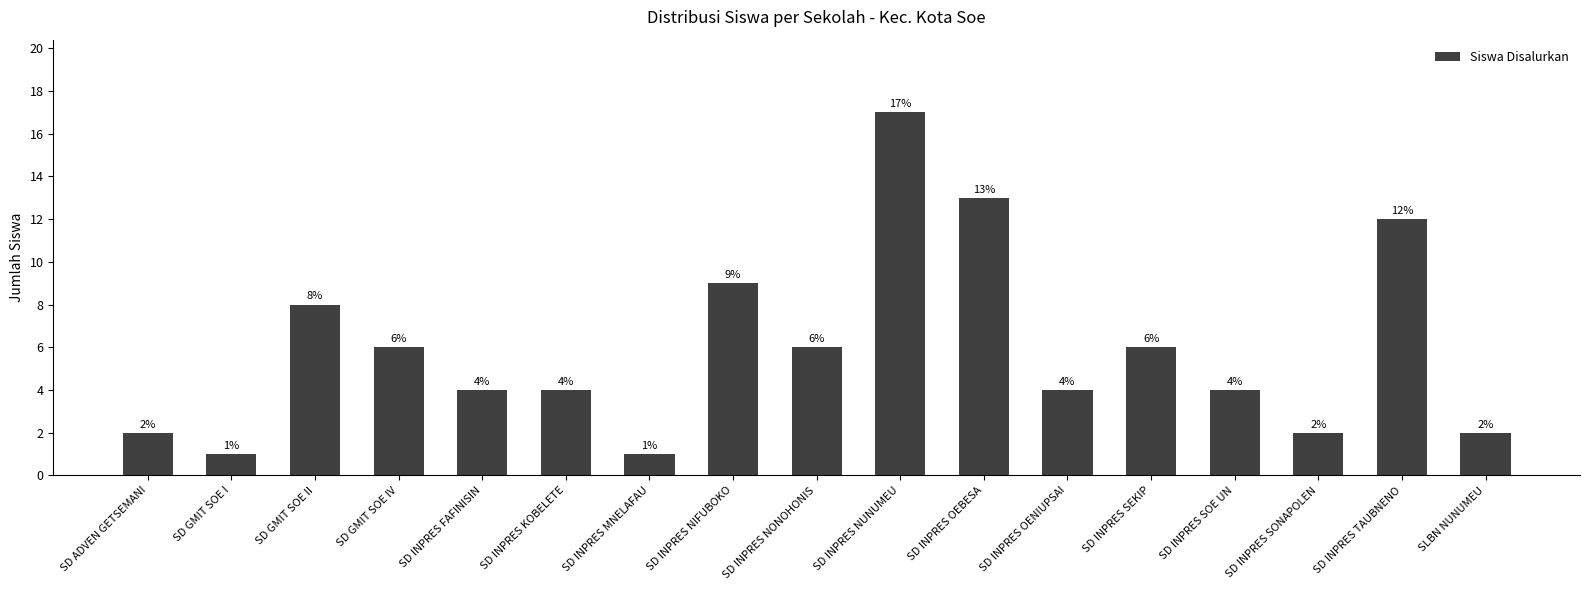

How many data points does each series have?

17